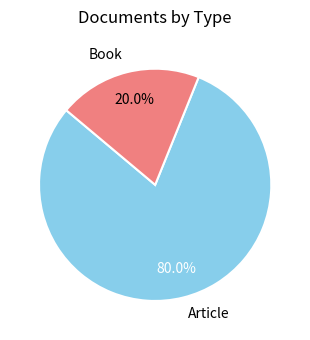

What percentage is the Article slice, to the nearest percent?

80%